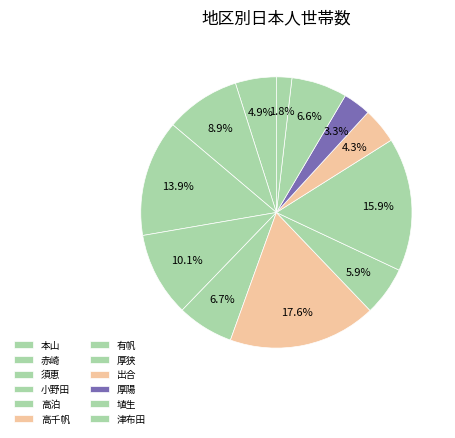

How many slices are in this pie chart?

12